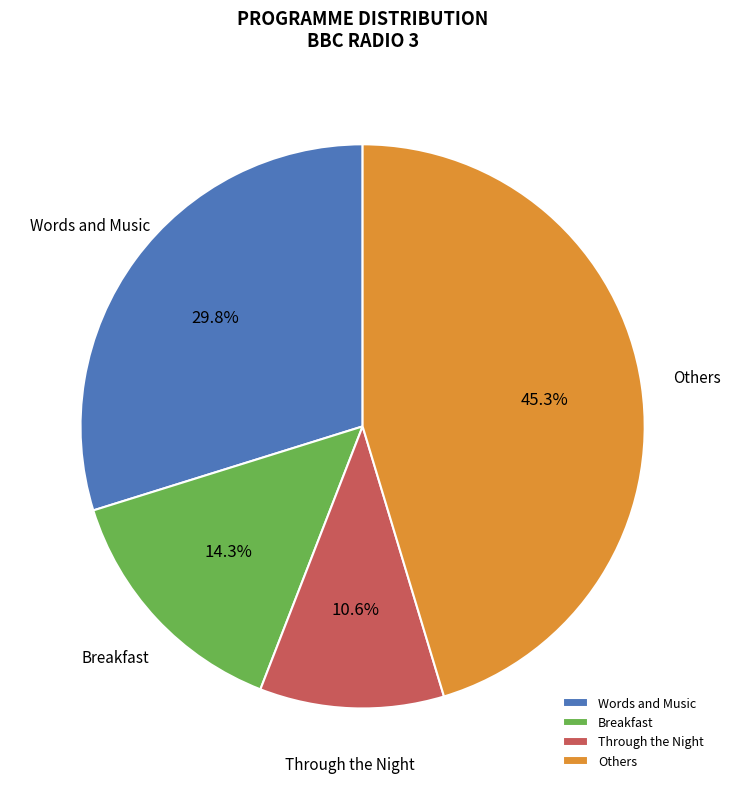

Which slice is the smallest?

Through the Night